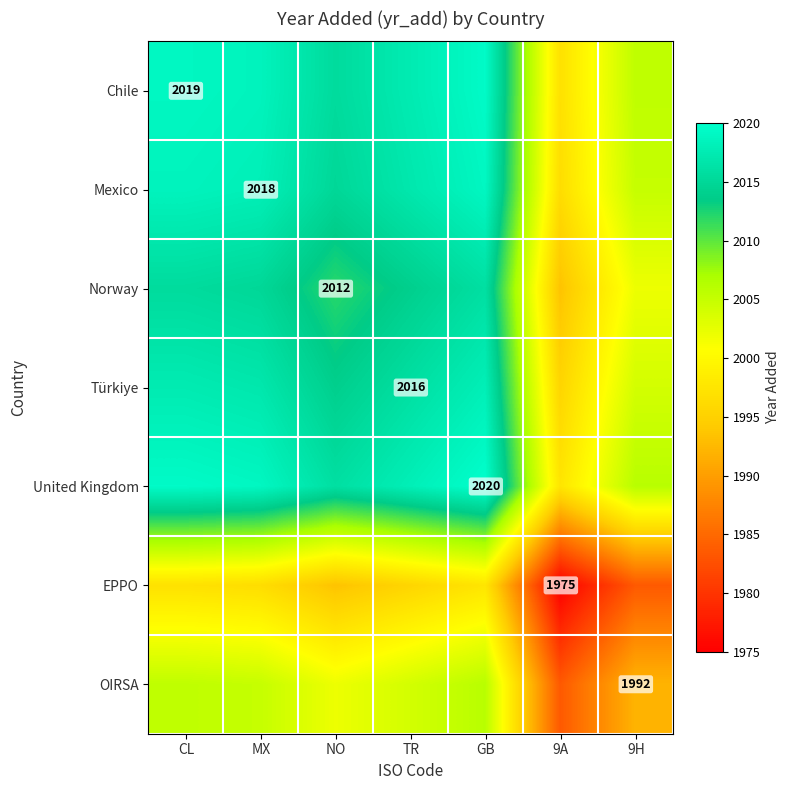

Is it true that EPPO equals 824.8 at 9A?

False